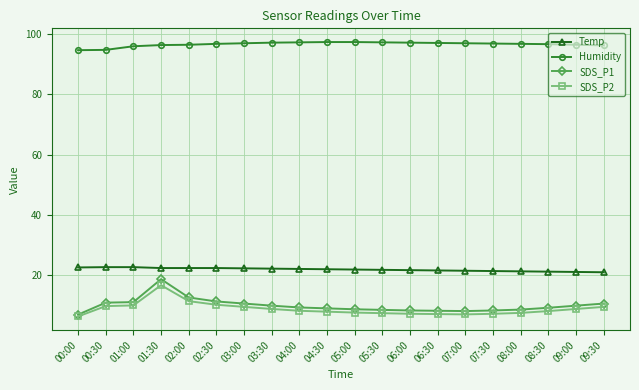

True or false: Temp and Humidity cross at least once.

False